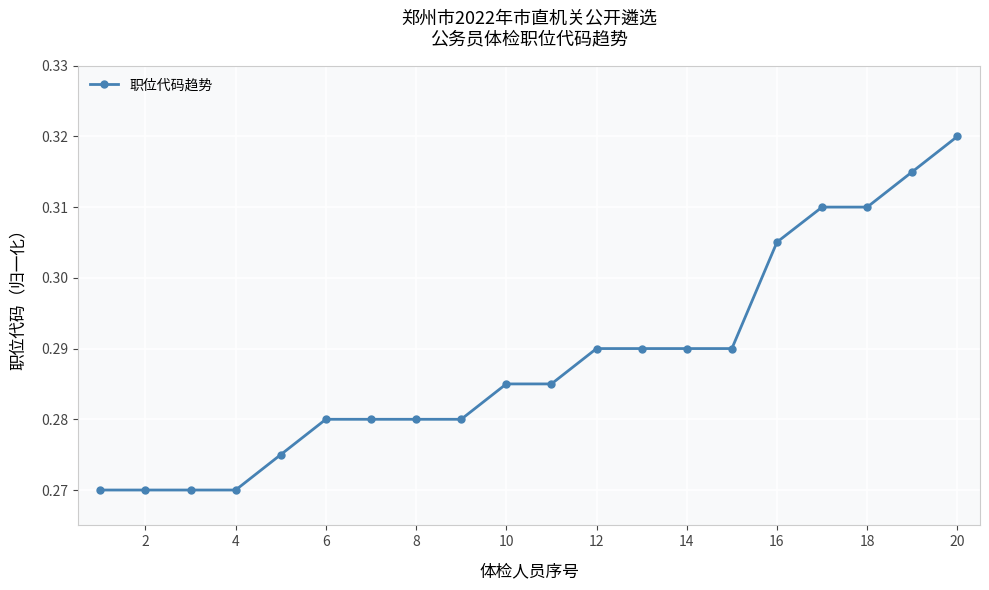

What is the sum of all values?

5.8